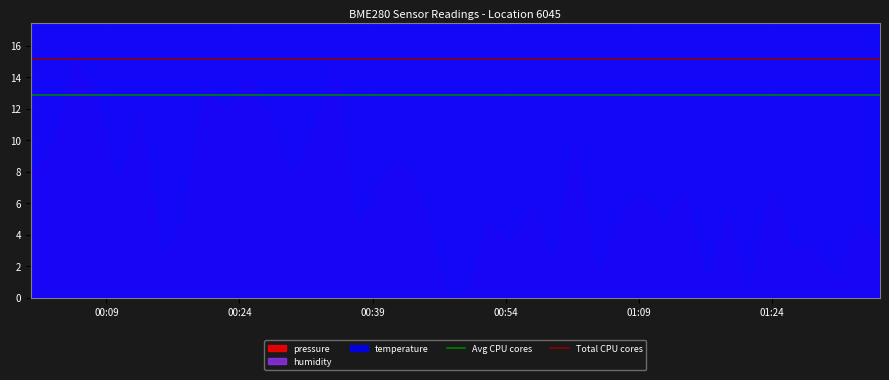

The Avg CPU cores series shows 5.1 at 00:24. True or false?

False